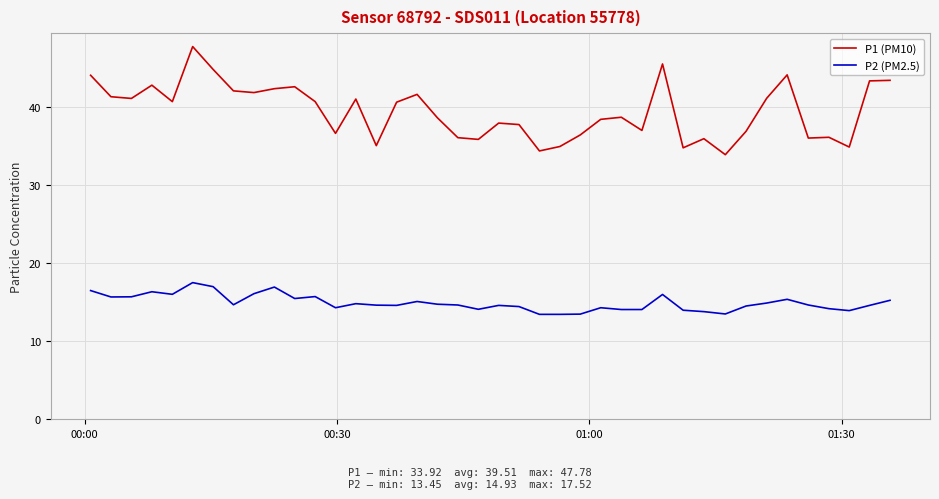

What is the maximum value for P2 (PM2.5)?

17.5